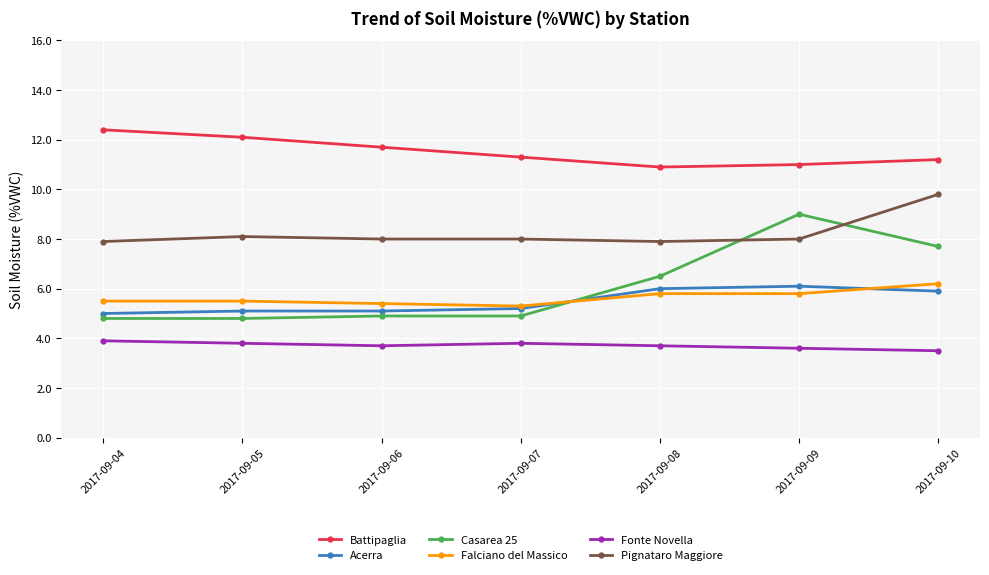

The Falciano del Massico series shows 8.4 at 2017-09-06. True or false?

False